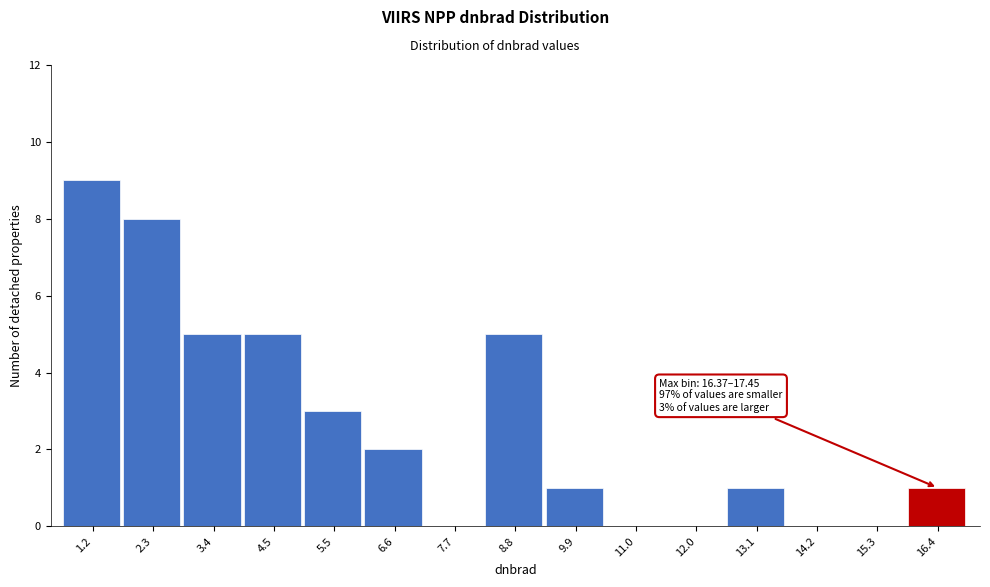

Reading left to right, list all the values displayed in this chart.

1.2=9	2.3=8	3.4=5	4.5=5	5.5=3	6.6=2	7.7=0	8.8=5	9.9=1	11.0=0	12.0=0	13.1=1	14.2=0	15.3=0	16.4=1